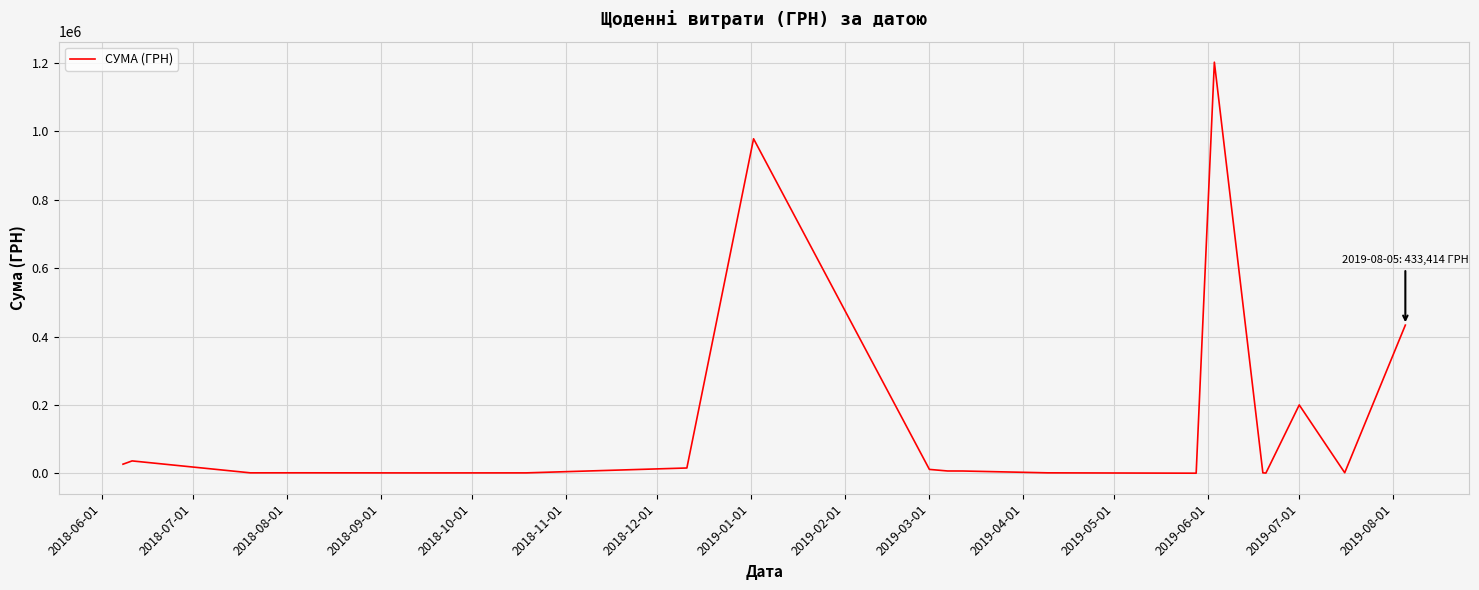

What is the greatest value displayed?

1202411.5